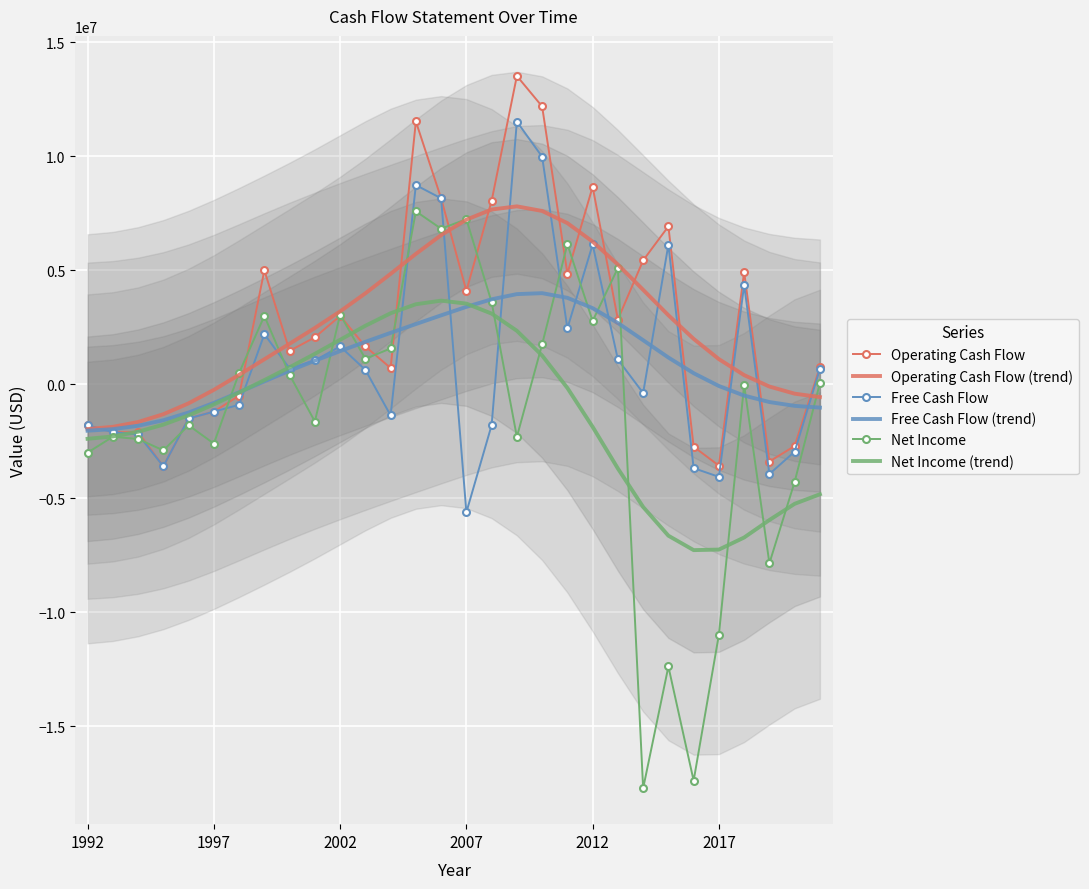

What is the maximum value shown in the chart?

13527000.0